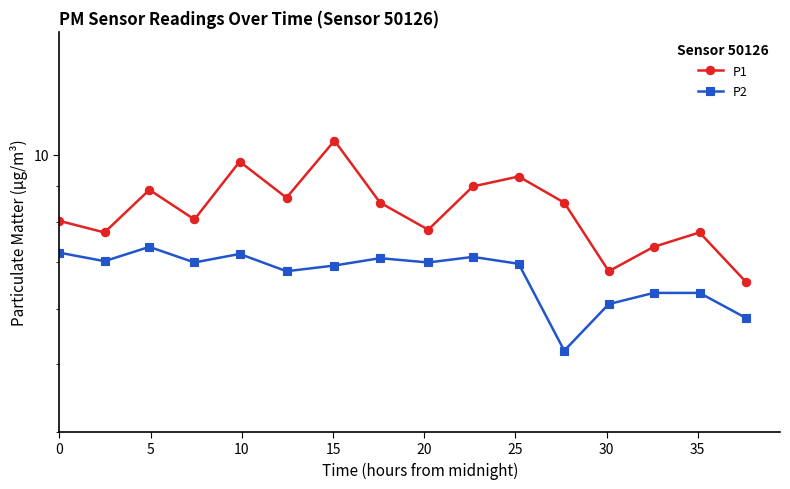

What are all the series names shown in the legend?

P1, P2